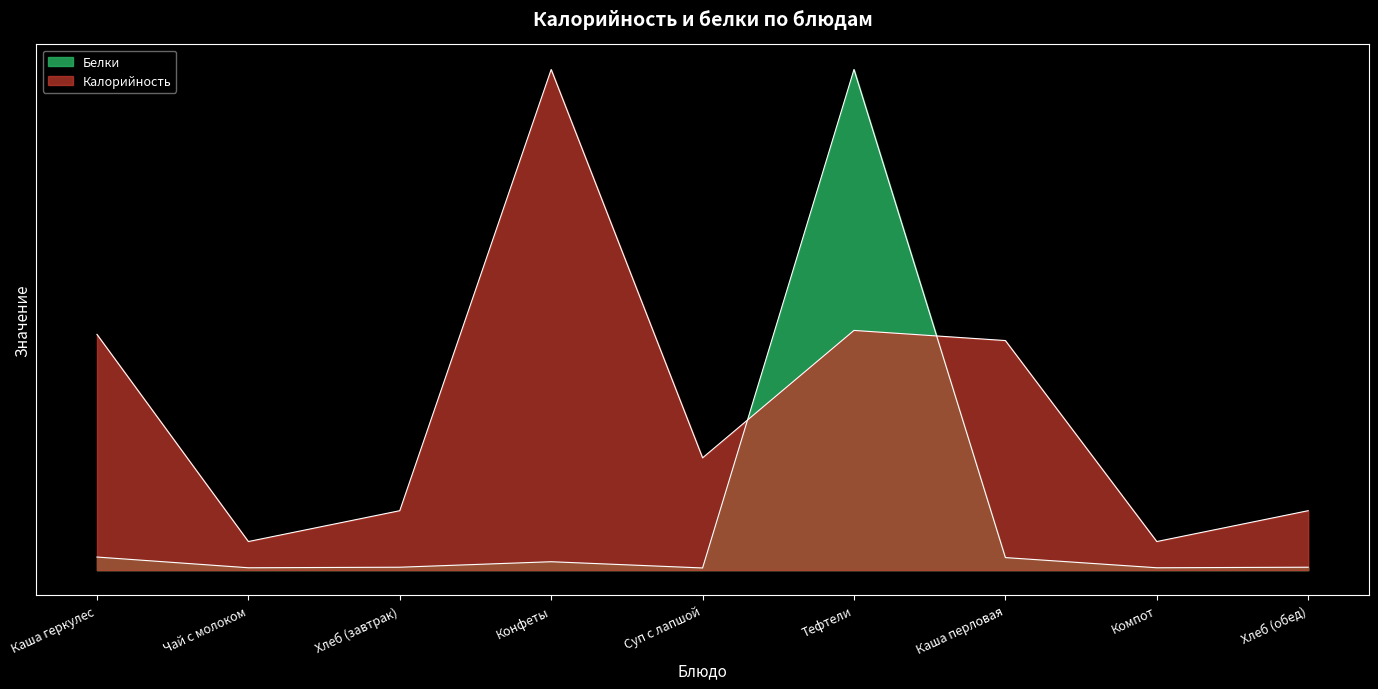

At which label does Калорийность reach its peak?

Конфеты